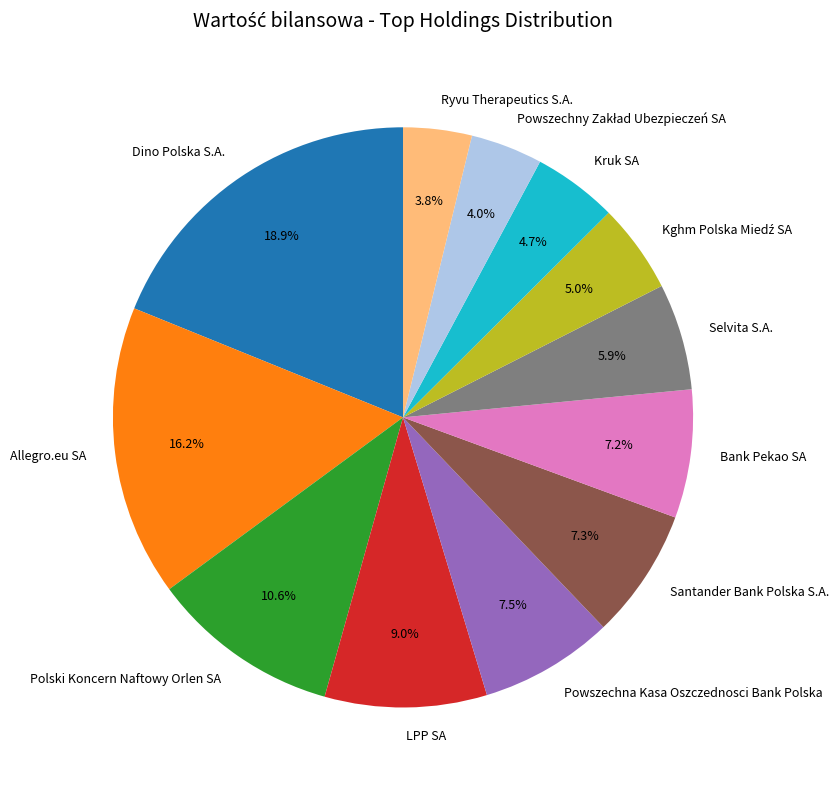

What is the ratio of the value at Santander Bank Polska S.A. to the value at LPP SA?

0.8